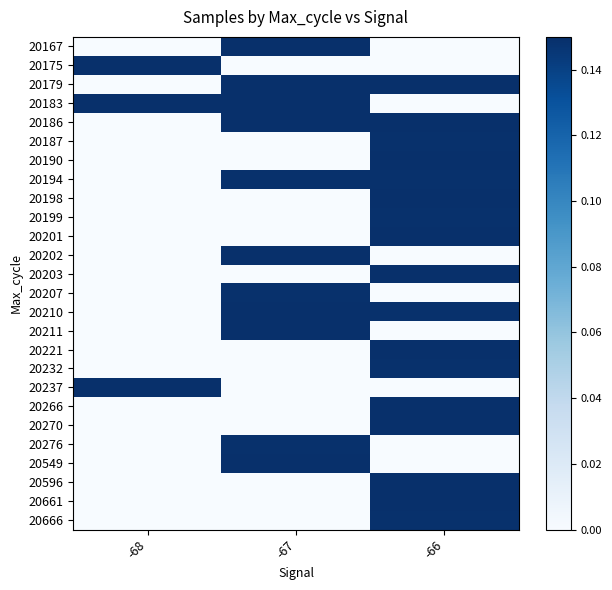

Reading right to left, extract all data points from this chart.

20167: -66=0.0	-67=0.1	-68=0.0
20175: -66=0.0	-67=0.0	-68=0.1
20179: -66=0.1	-67=0.1	-68=0.0
20183: -66=0.0	-67=0.1	-68=0.1
20186: -66=0.1	-67=0.1	-68=0.0
20187: -66=0.1	-67=0.0	-68=0.0
20190: -66=0.1	-67=0.0	-68=0.0
20194: -66=0.1	-67=0.1	-68=0.0
20198: -66=0.1	-67=0.0	-68=0.0
20199: -66=0.1	-67=0.0	-68=0.0
20201: -66=0.1	-67=0.0	-68=0.0
20202: -66=0.0	-67=0.1	-68=0.0
20203: -66=0.1	-67=0.0	-68=0.0
20207: -66=0.0	-67=0.1	-68=0.0
20210: -66=0.1	-67=0.1	-68=0.0
20211: -66=0.0	-67=0.1	-68=0.0
20221: -66=0.1	-67=0.0	-68=0.0
20232: -66=0.1	-67=0.0	-68=0.0
20237: -66=0.0	-67=0.0	-68=0.1
20266: -66=0.1	-67=0.0	-68=0.0
20270: -66=0.1	-67=0.0	-68=0.0
20276: -66=0.0	-67=0.1	-68=0.0
20549: -66=0.0	-67=0.1	-68=0.0
20596: -66=0.1	-67=0.0	-68=0.0
20661: -66=0.1	-67=0.0	-68=0.0
20666: -66=0.1	-67=0.0	-68=0.0